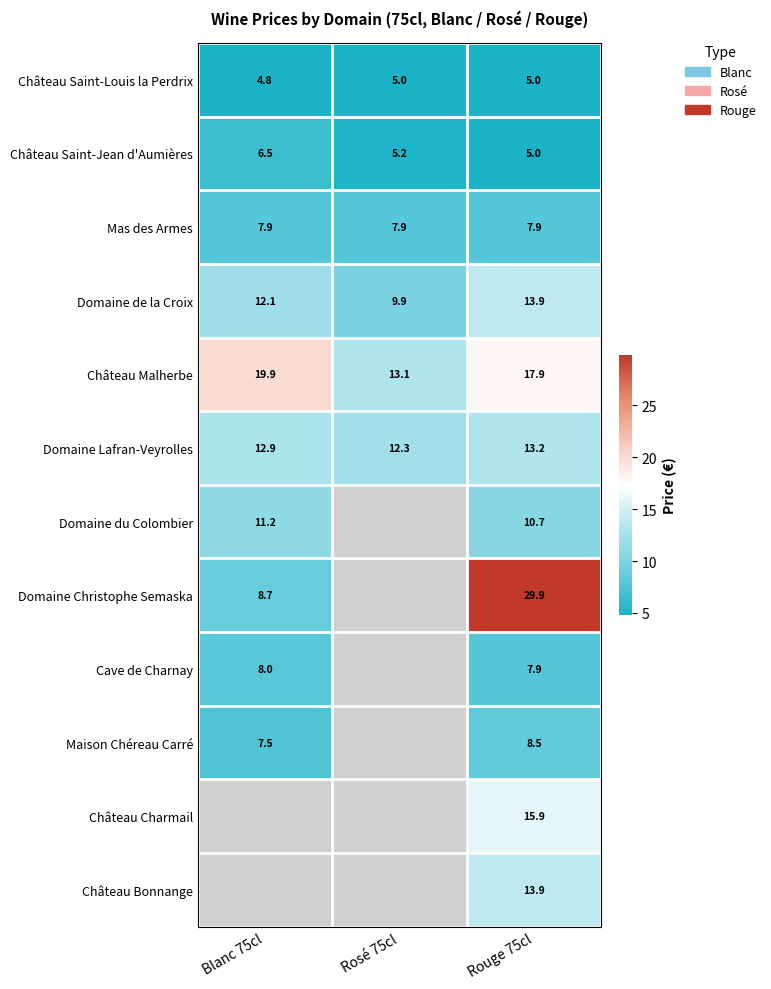

What is the sum of the Domaine Lafran-Veyrolles values at Rouge 75cl and Rosé 75cl?

25.5